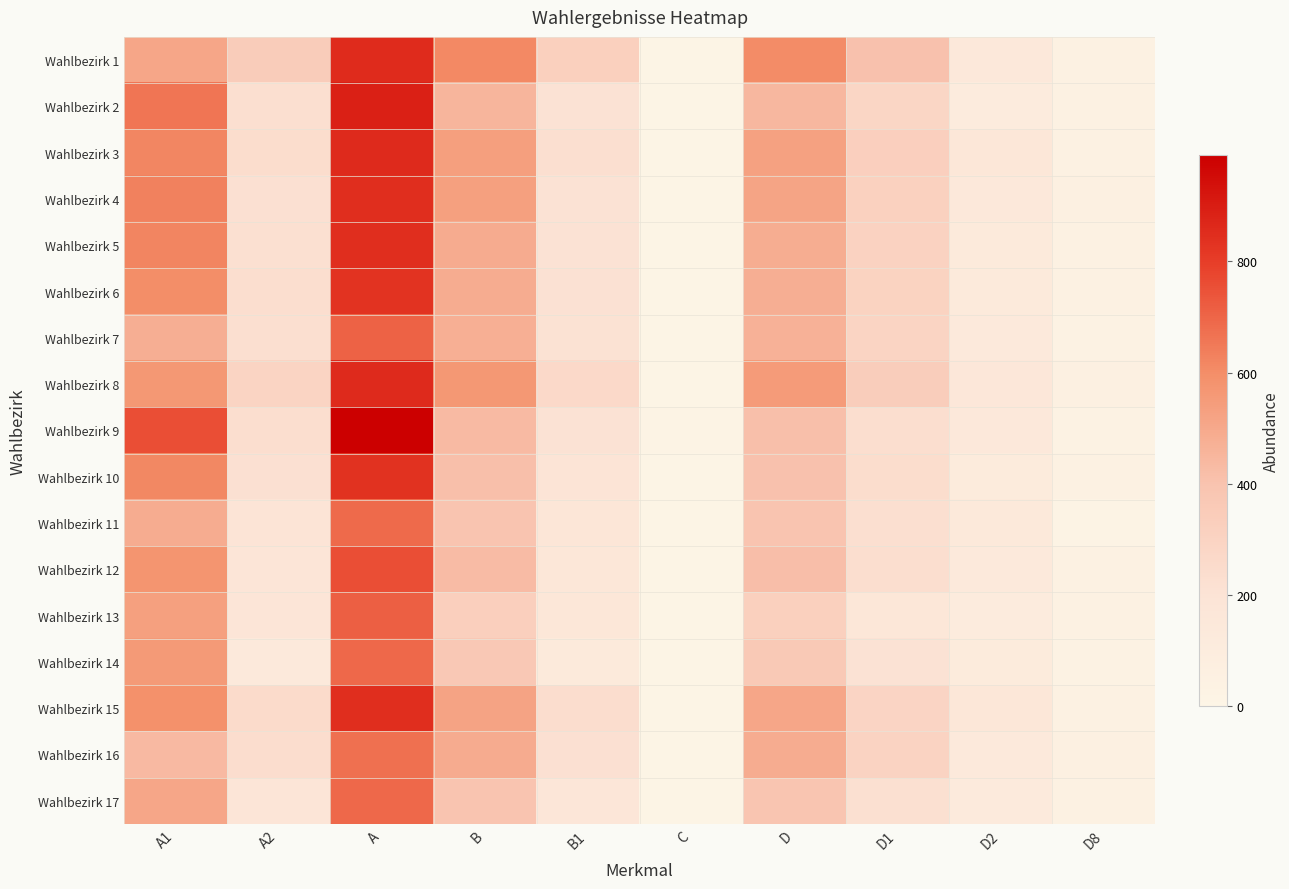

What is the spread (max minus min) of values at D8?

34